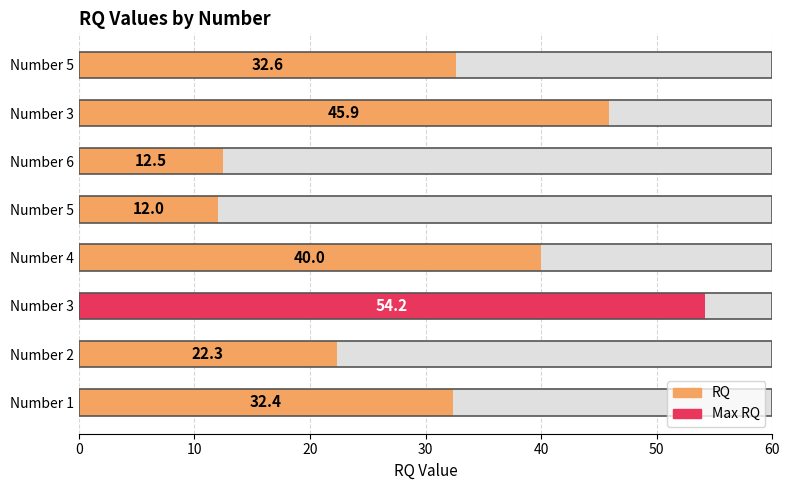

What is the smallest value displayed?

12.0